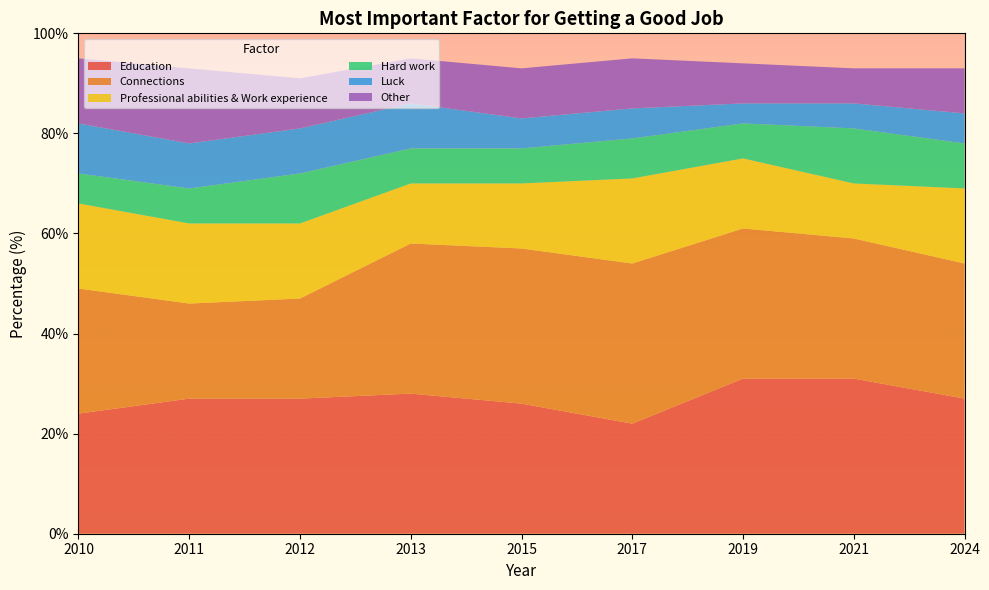

Reading left to right, extract all data points from this chart.

Education: 2010=24	2011=27	2012=27	2013=28	2015=26	2017=22	2019=31	2021=31	2024=27
Connections: 2010=25	2011=19	2012=20	2013=30	2015=31	2017=32	2019=30	2021=28	2024=27
Professional abilities & Work experience: 2010=17	2011=16	2012=15	2013=12	2015=13	2017=17	2019=14	2021=11	2024=15
Hard work: 2010=6	2011=7	2012=10	2013=7	2015=7	2017=8	2019=7	2021=11	2024=9
Luck: 2010=10	2011=9	2012=9	2013=9	2015=6	2017=6	2019=4	2021=5	2024=6
Other: 2010=13	2011=15	2012=10	2013=9	2015=10	2017=10	2019=8	2021=7	2024=9